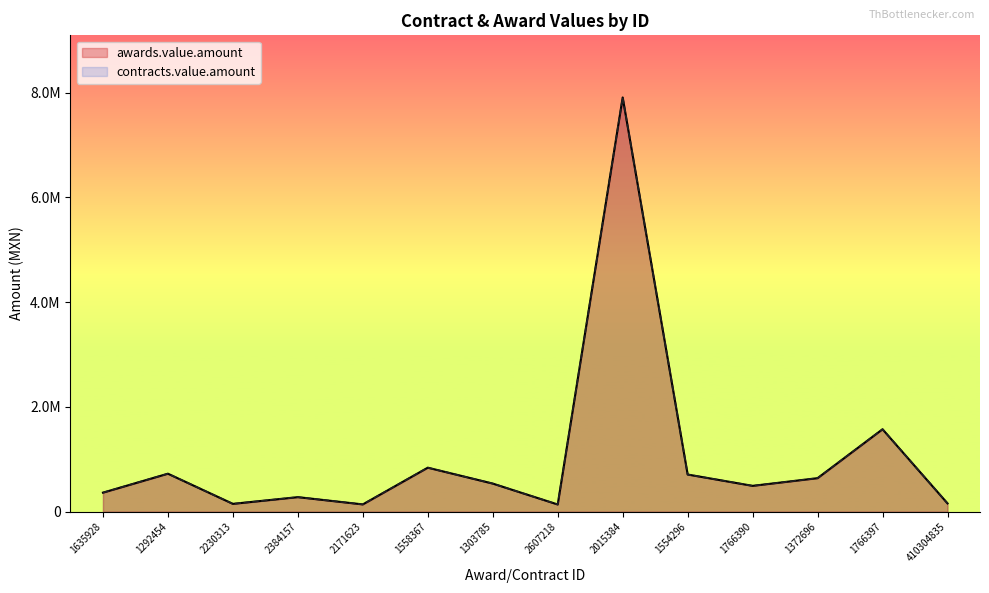

What are all the series names shown in the legend?

awards.value.amount, contracts.value.amount